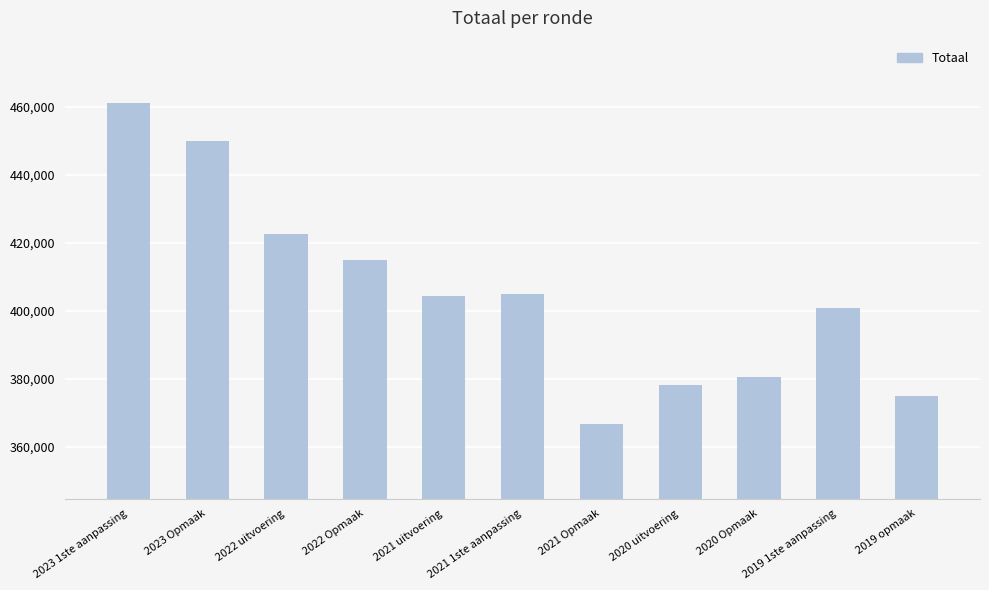

Where does the data first go above 404224?

2023 1ste aanpassing